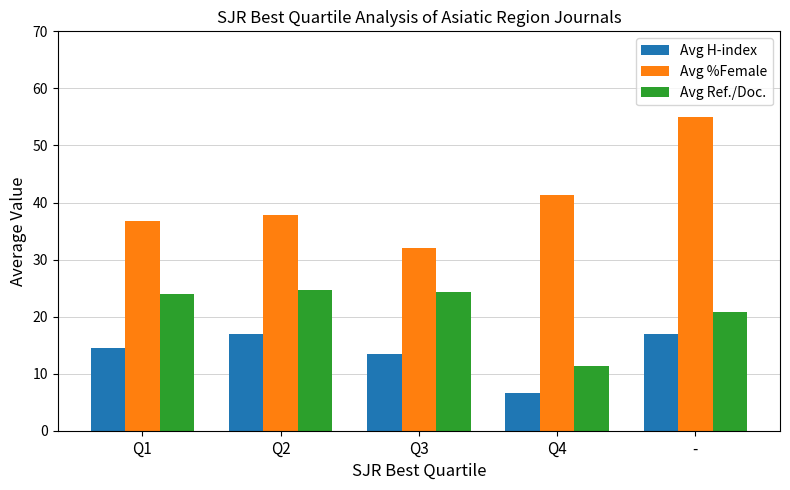

How many bars are there in total?

15